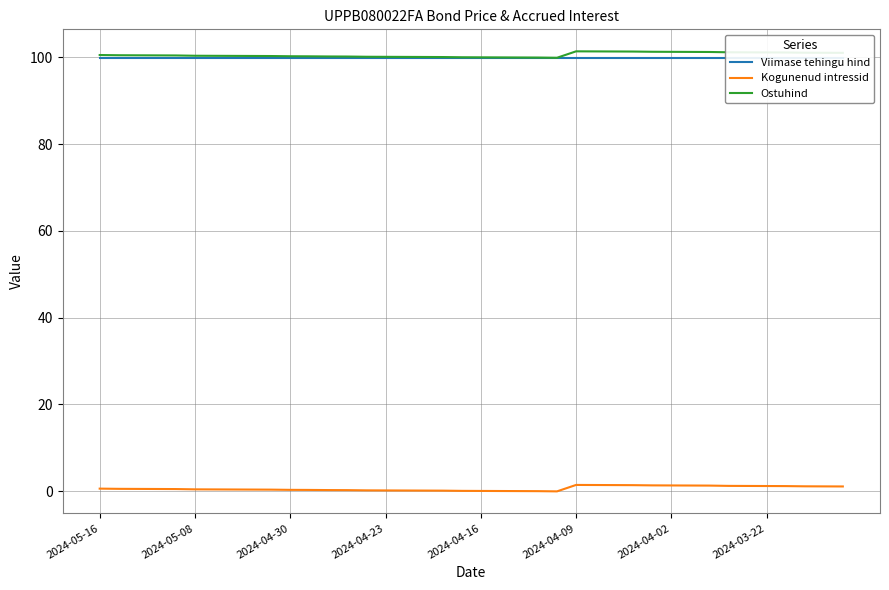

What are all the series names shown in the legend?

Viimase tehingu hind, Kogunenud intressid, Ostuhind